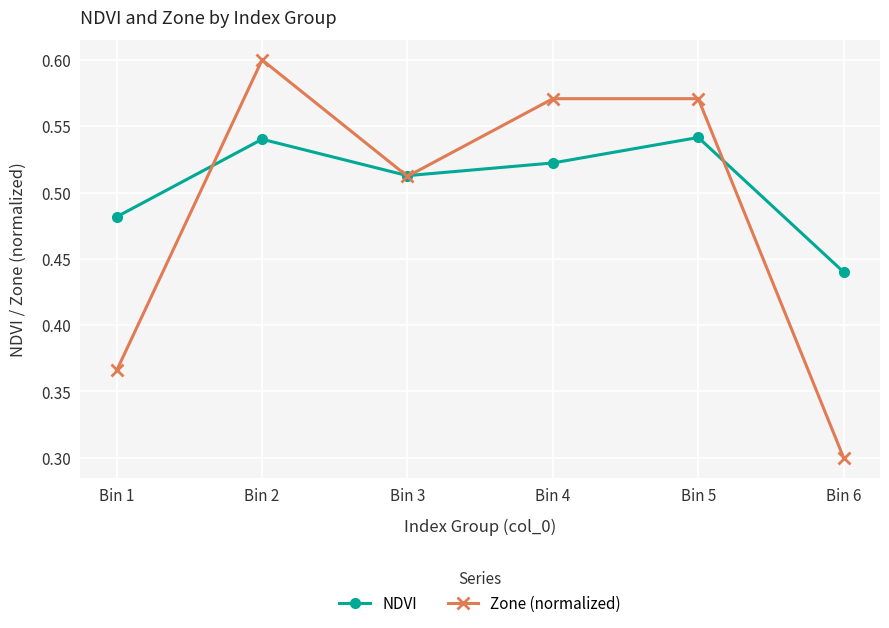

The value of Zone (normalized) at Bin 6 is 0.1. True or false?

False